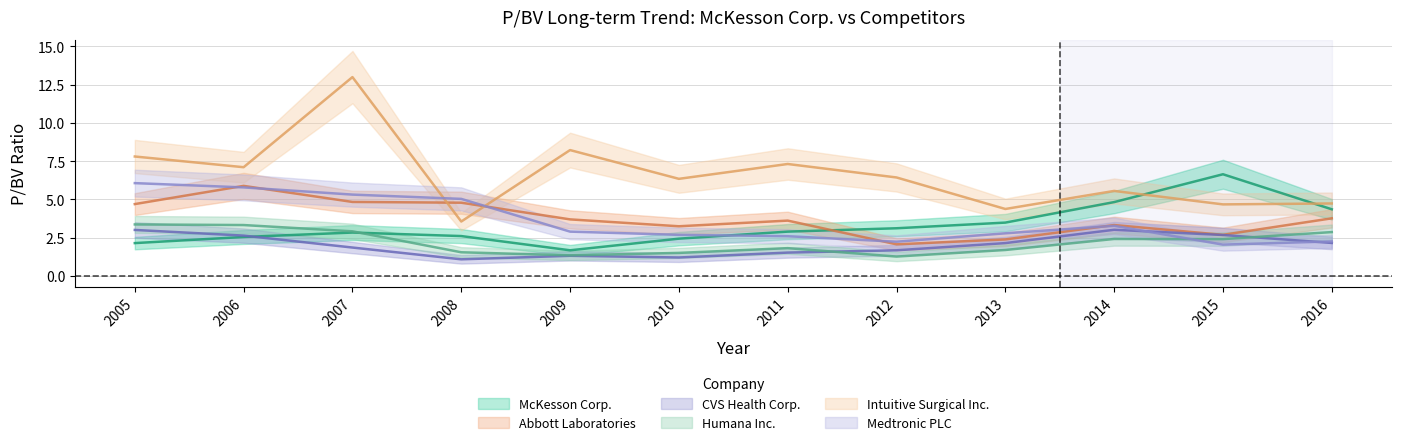

True or false: Abbott Laboratories and Humana Inc. cross at least once.

False